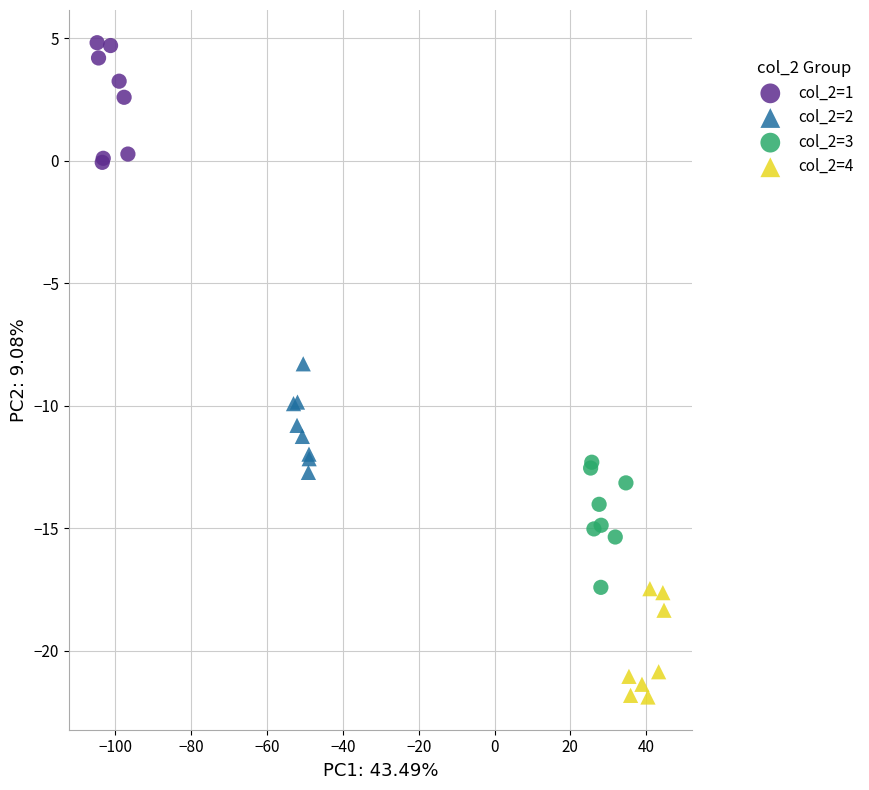

Which series reaches the maximum Y coordinate?

col_2=1